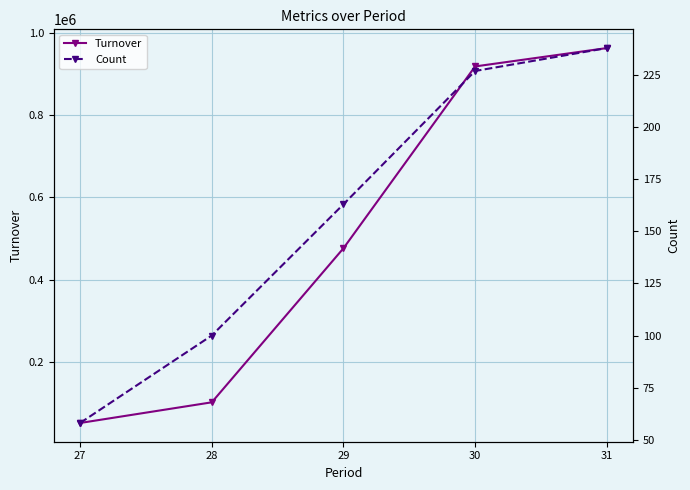

Read the Count value at 30, to the nearest 5.

225